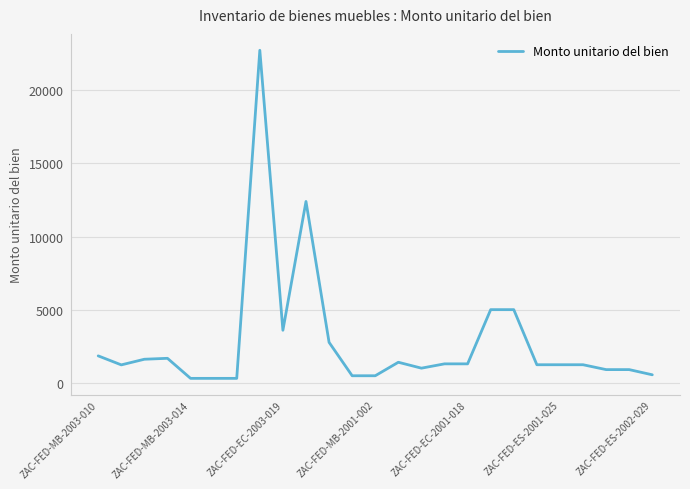

What is the maximum value shown in the chart?

22732.3